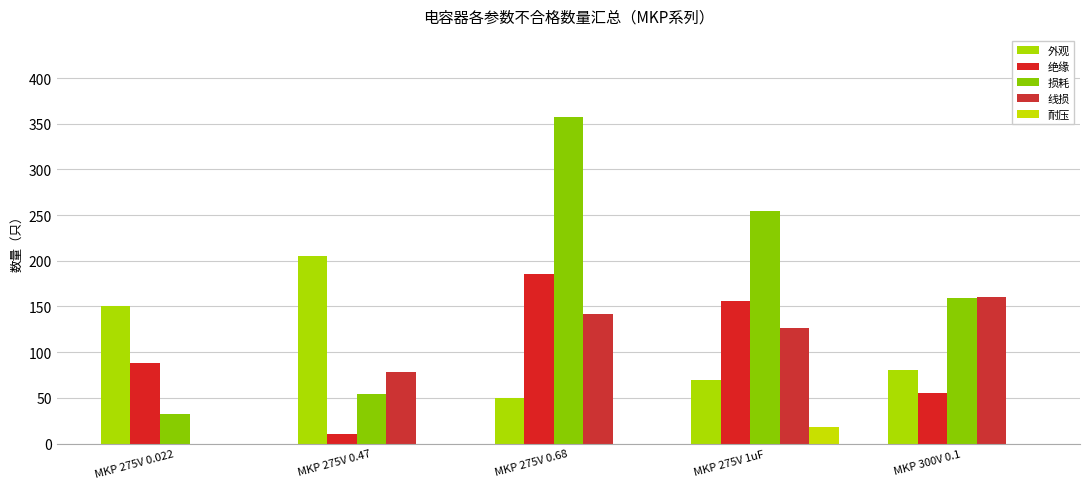

Reading left to right, what are all the values shown in this chart?

外观: 150	205	50	70	80
绝缘: 88	10	186	156	55
损耗: 32	54	357	254	159
线损: 0	78	142	127	160
耐压: 0	0	0	18	0